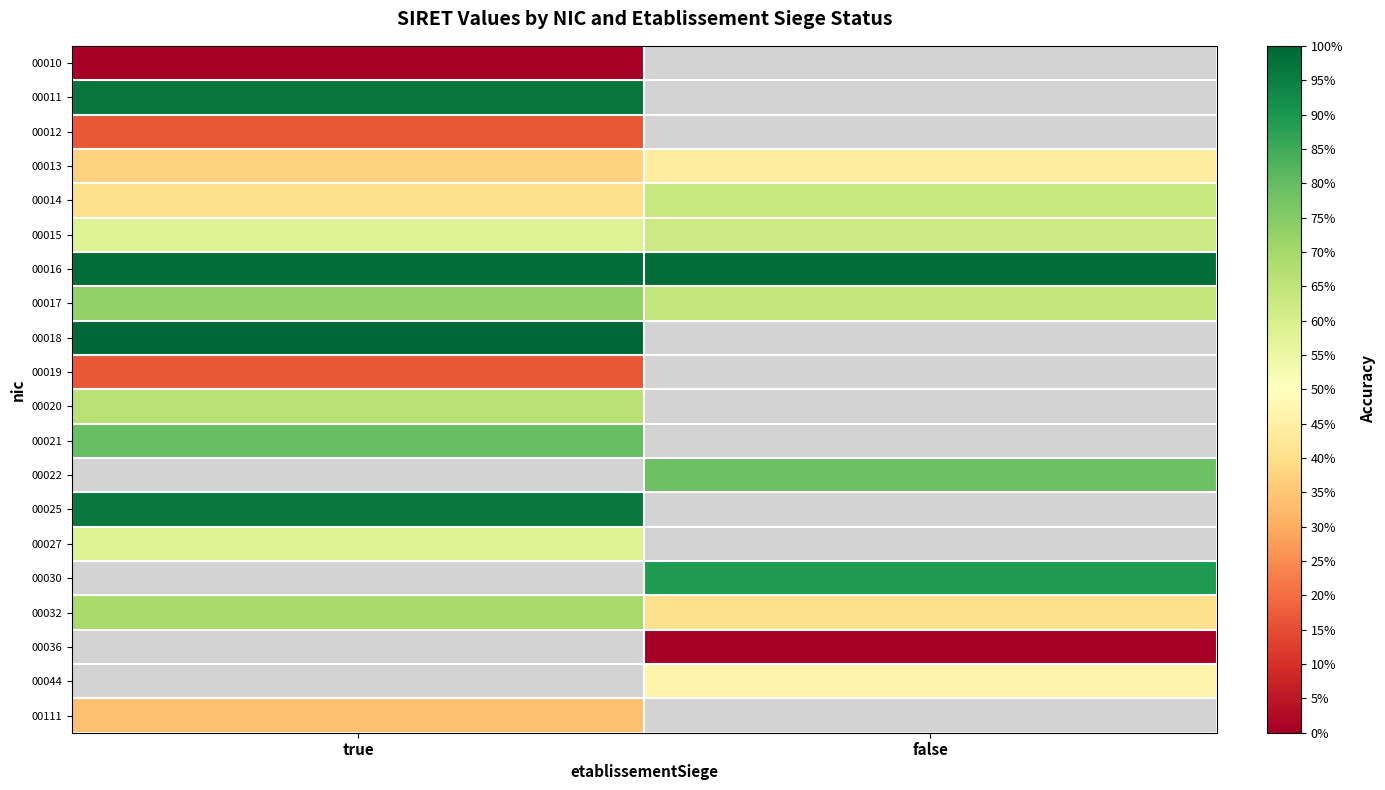

Which series has the largest total across all categories?

00016